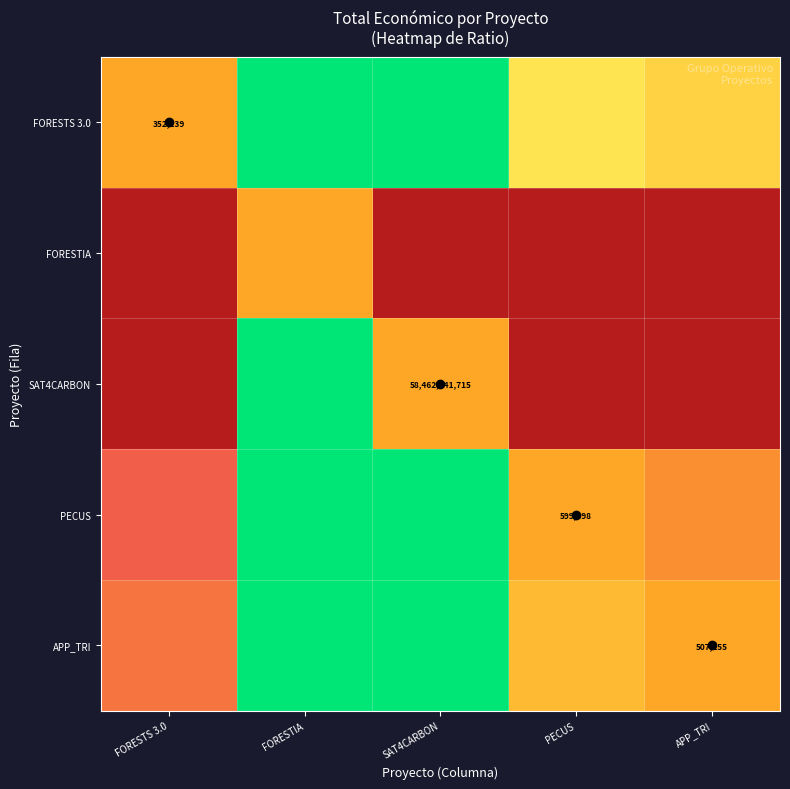

List the labels in order of FORESTS 3.0 value, smallest first.

FORESTIA, SAT4CARBON, PECUS, APP_TRI, FORESTS 3.0